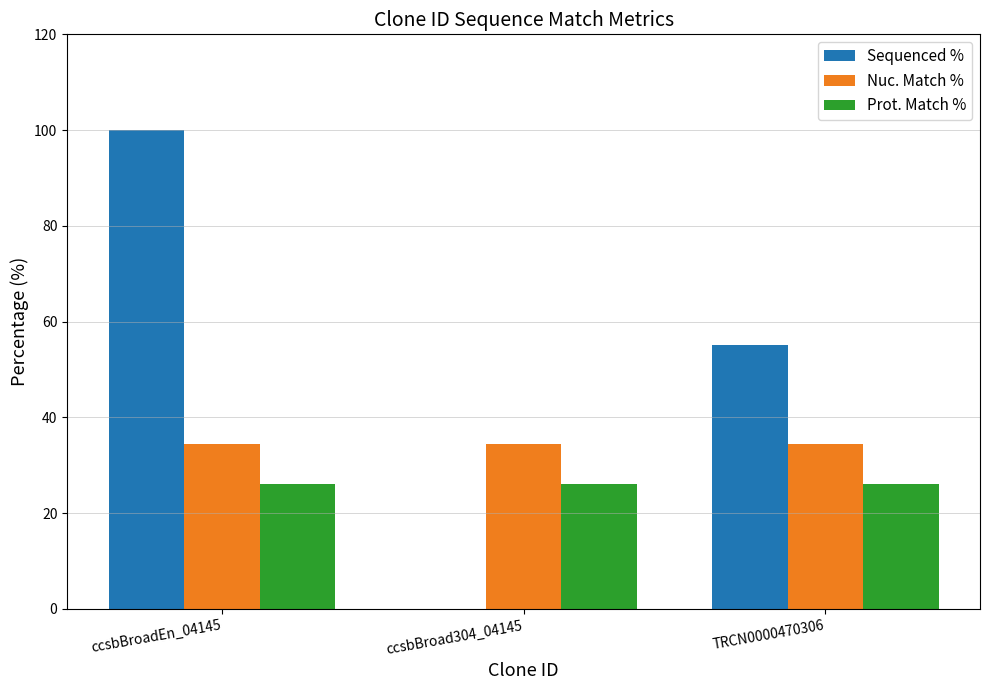

What is the sum of the Nuc. Match % values at ccsbBroadEn_04145 and ccsbBroad304_04145?

68.8